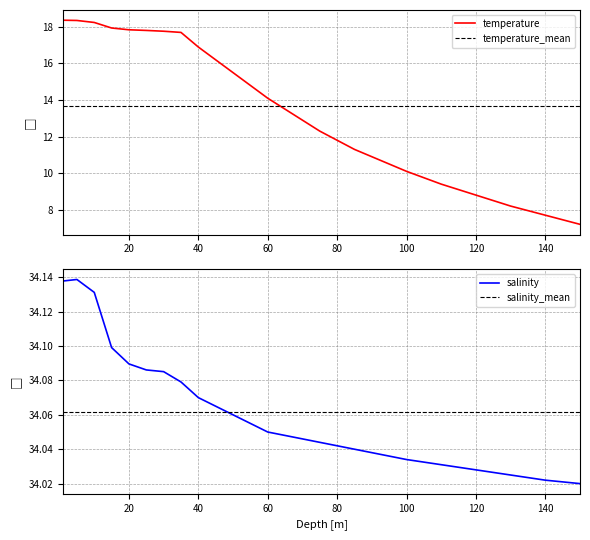

What is the smallest value displayed?

7.2